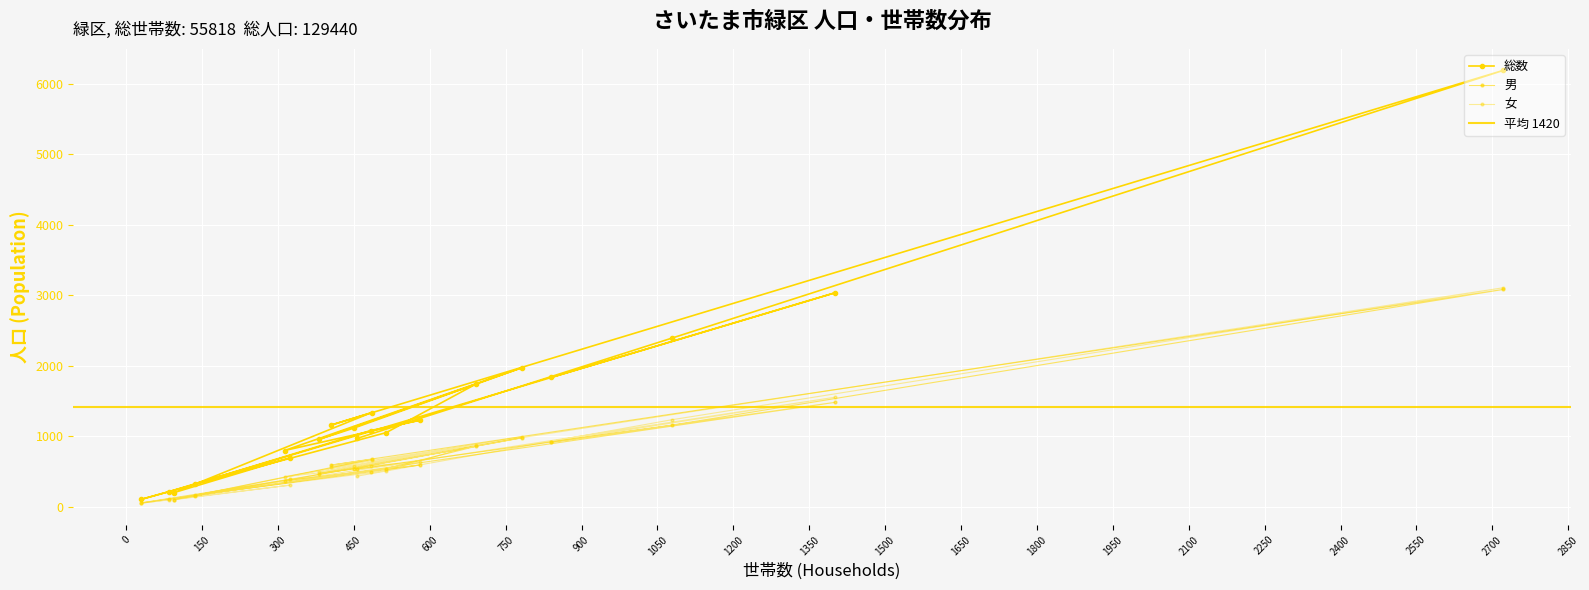

What is the label of the 14th point from the left?

450